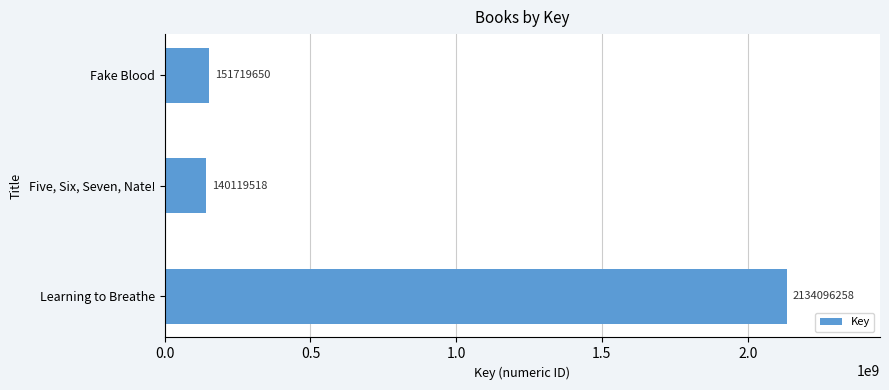

What is the minimum value shown in the chart?

140119518